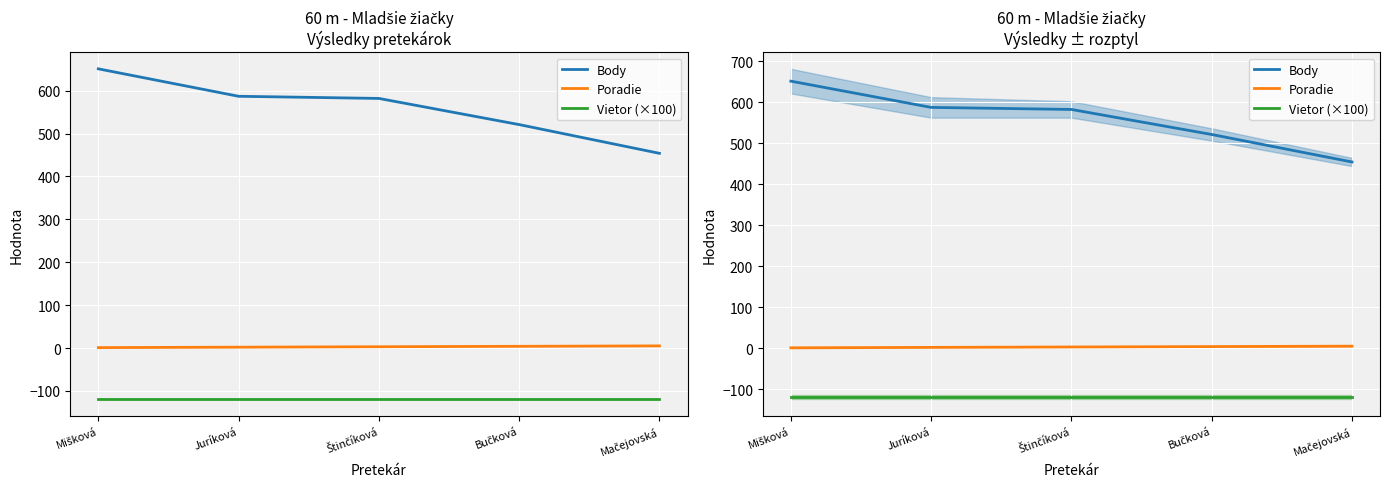

At which category is the sum across all series the highest?

Mišková